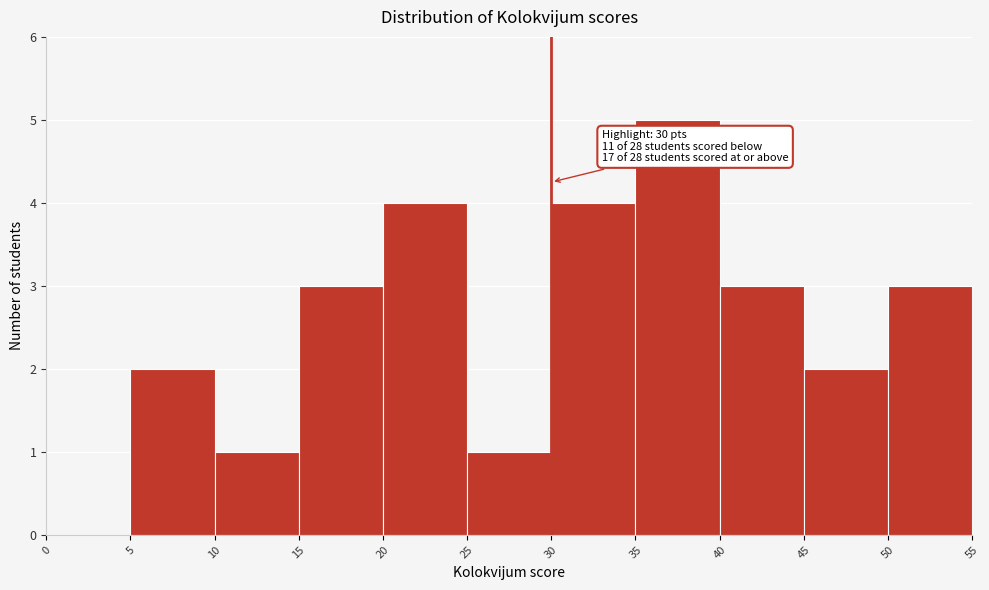

Which range on the x-axis has the tallest bar?

35 to 40